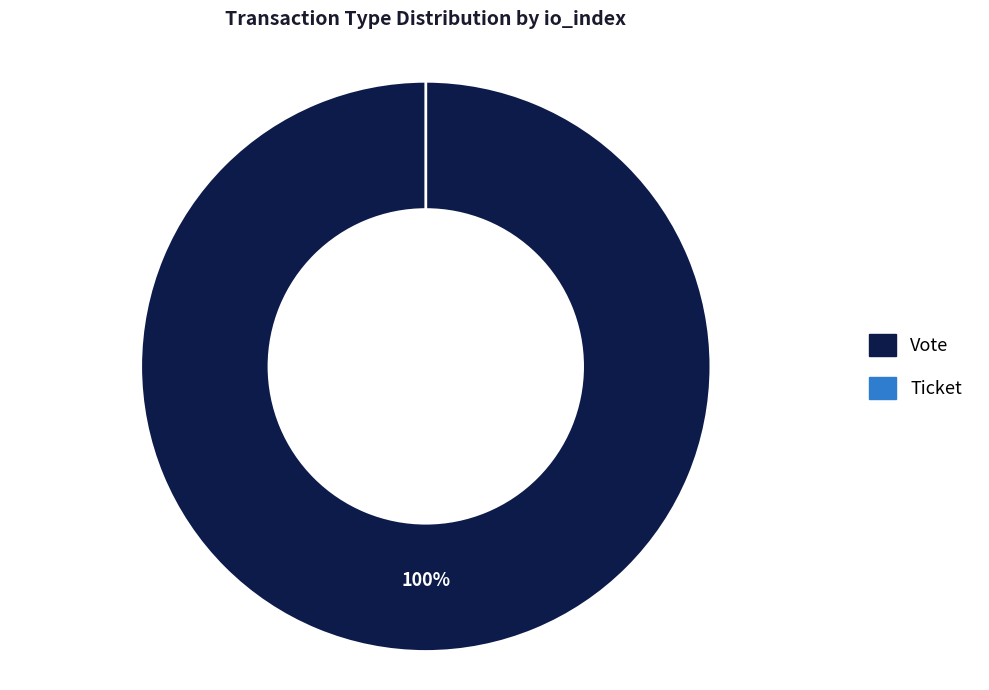

Does Vote account for over 50% of the chart?

Yes